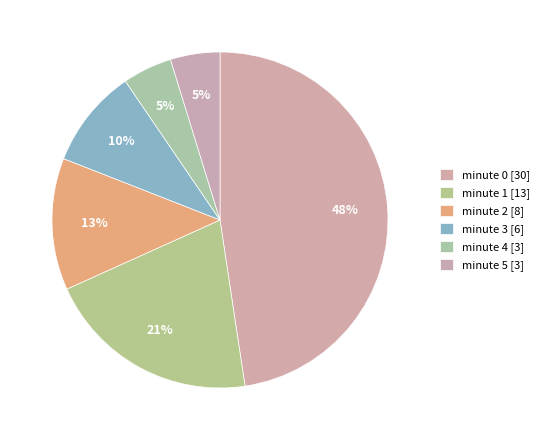

Count the number of slices in the pie.

6